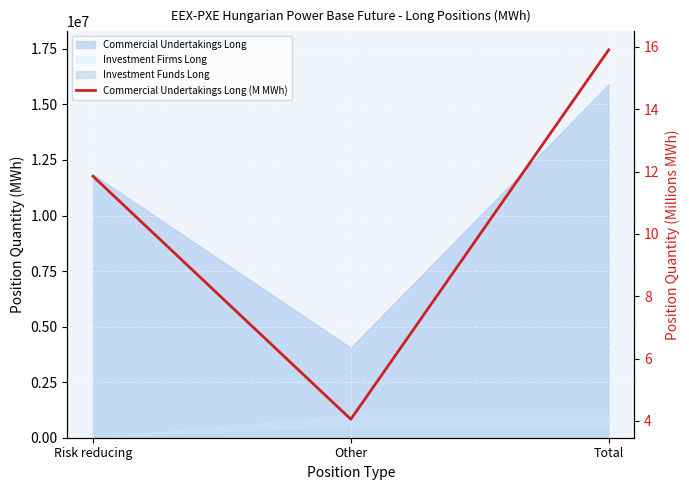

Rank the categories by value from lowest to highest.

Other, Risk reducing, Total